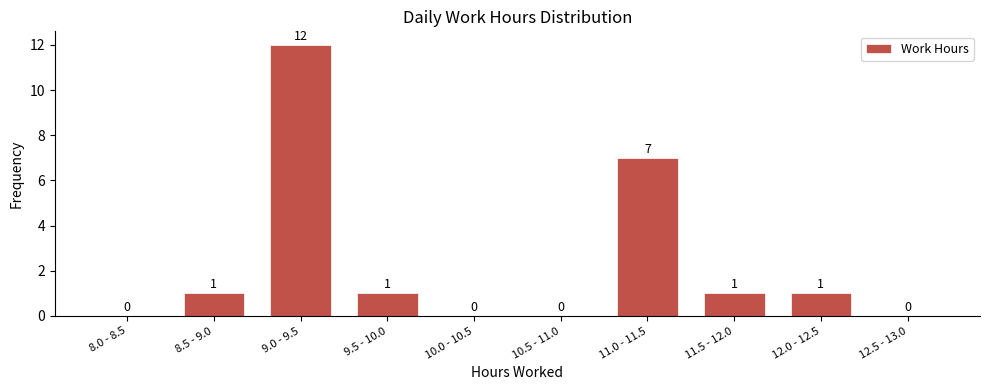

Reading left to right, list all the values displayed in this chart.

8.0 - 8.5=0	8.5 - 9.0=1	9.0 - 9.5=12	9.5 - 10.0=1	10.0 - 10.5=0	10.5 - 11.0=0	11.0 - 11.5=7	11.5 - 12.0=1	12.0 - 12.5=1	12.5 - 13.0=0